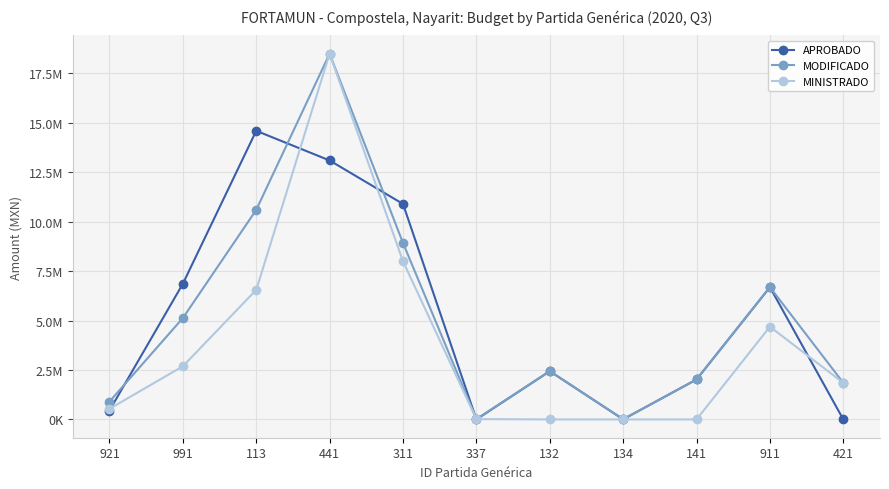

True or false: MODIFICADO has more than 1 interior local peaks.

True